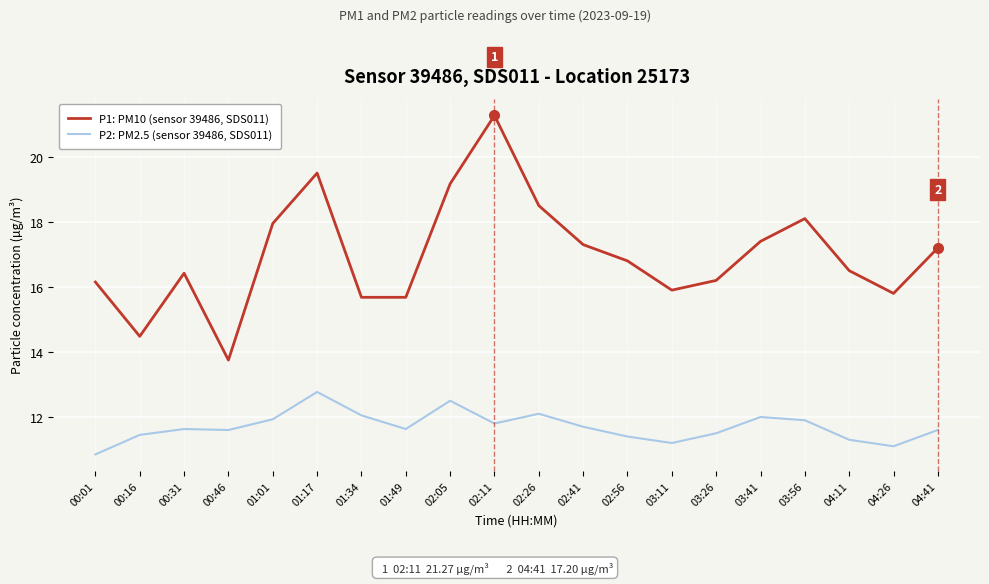

What is the maximum value for P1: PM10 (sensor 39486, SDS011)?

21.3